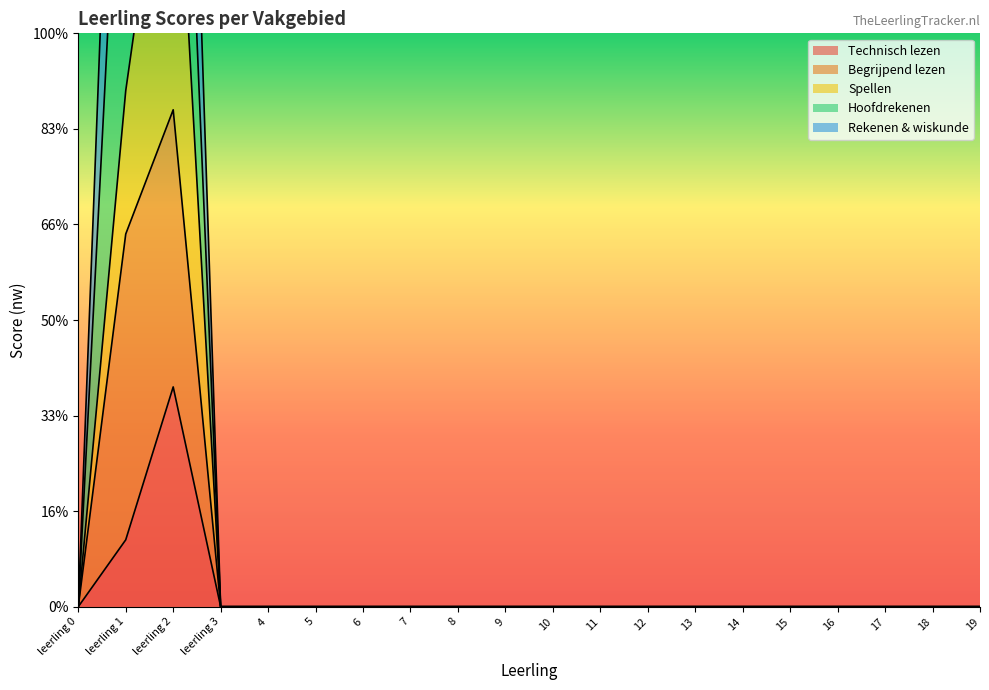

The Technisch lezen series shows 0.0 at 7. True or false?

True